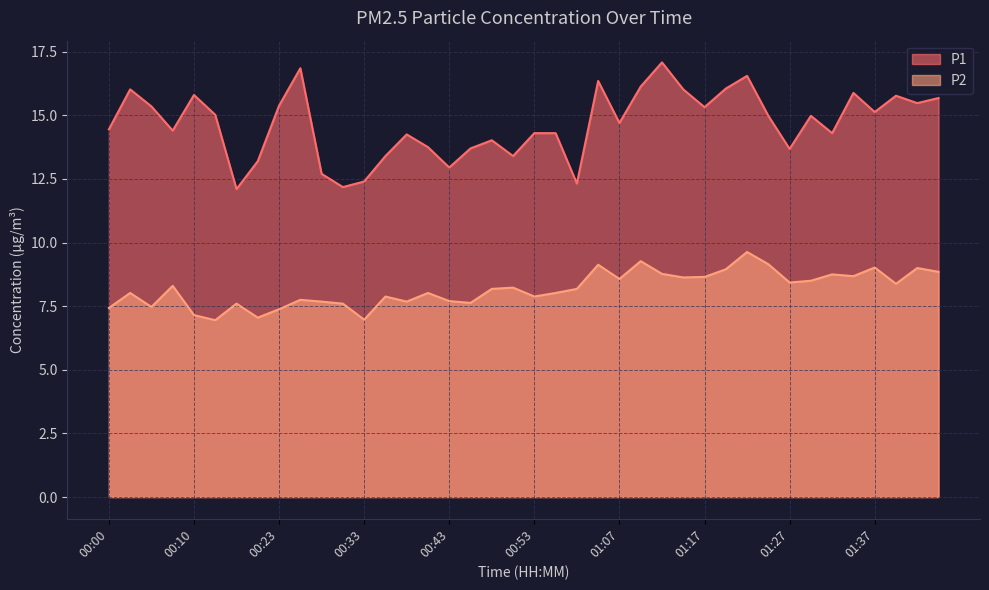

Reading left to right, what are all the values shown in this chart?

P1: 00:00=14.4	00:02=16.0	00:05=15.3	00:08=14.4	00:10=15.8	00:15=15.0	00:18=12.1	00:20=13.2	00:23=15.4	00:25=16.9	00:28=12.7	00:30=12.2	00:33=12.4	00:35=13.4	00:38=14.2	00:40=13.8	00:43=12.9	00:45=13.7	00:48=14.0	00:51=13.4	00:53=14.3	00:56=14.3	01:01=12.3	01:04=16.4	01:07=14.7	01:09=16.1	01:12=17.1	01:14=16.0	01:17=15.3	01:19=16.1	01:22=16.6	01:24=15.0	01:27=13.7	01:29=15.0	01:32=14.3	01:34=15.9	01:37=15.1	01:39=15.8	01:42=15.5	01:44=15.7
P2: 00:00=7.4	00:02=8.0	00:05=7.5	00:08=8.3	00:10=7.2	00:15=7.0	00:18=7.6	00:20=7.0	00:23=7.4	00:25=7.8	00:28=7.7	00:30=7.6	00:33=7.0	00:35=7.9	00:38=7.7	00:40=8.0	00:43=7.7	00:45=7.6	00:48=8.2	00:51=8.2	00:53=7.9	00:56=8.0	01:01=8.2	01:04=9.1	01:07=8.6	01:09=9.3	01:12=8.8	01:14=8.6	01:17=8.7	01:19=8.9	01:22=9.6	01:24=9.2	01:27=8.4	01:29=8.5	01:32=8.8	01:34=8.7	01:37=9.0	01:39=8.4	01:42=9.0	01:44=8.8